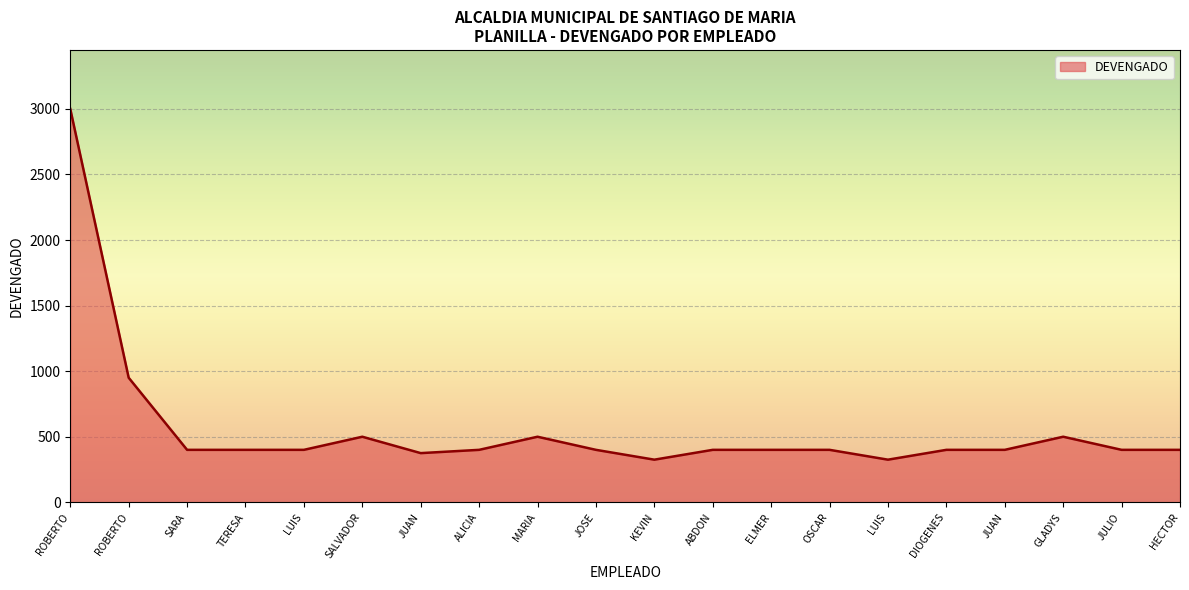

What is the value of the 5th point from the left?

400